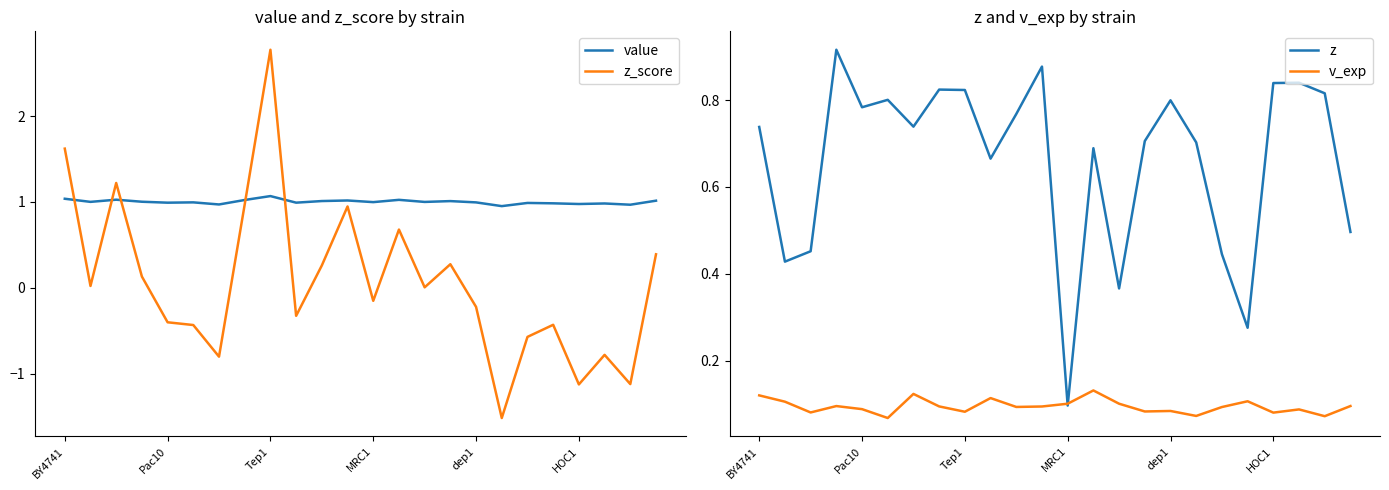

How many lines are shown in the chart?

4